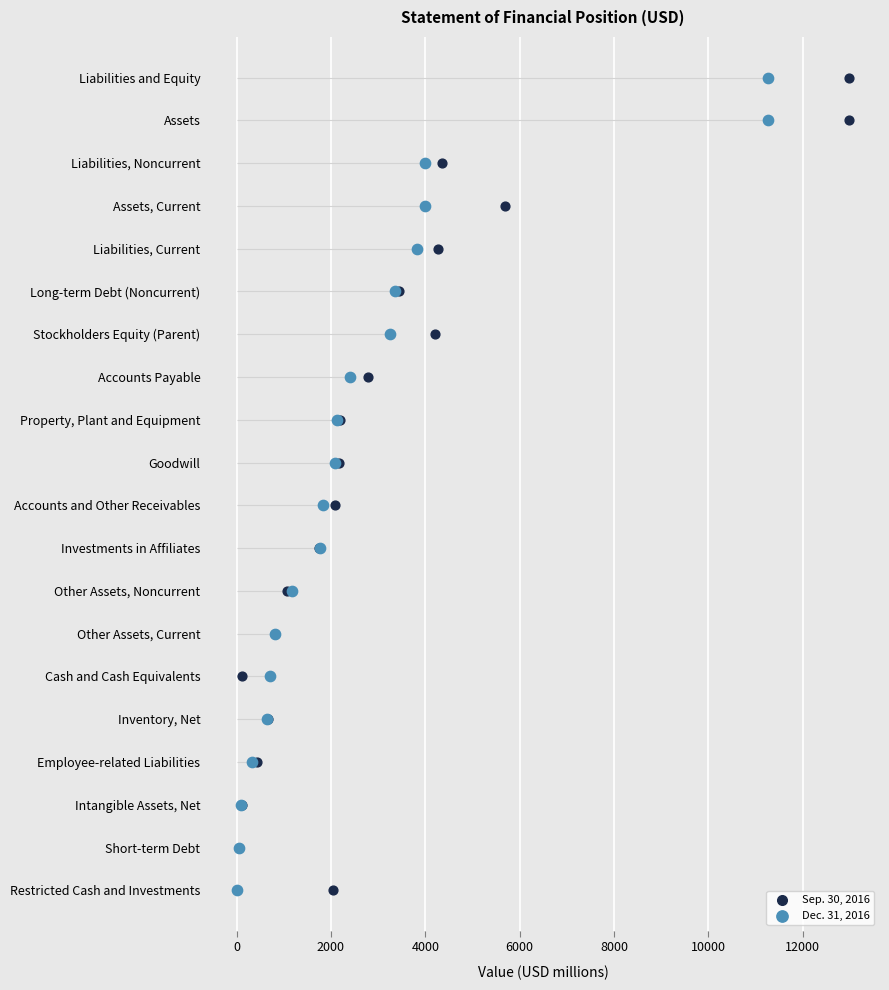

Which series reaches the maximum Y coordinate?

Sep. 30, 2016